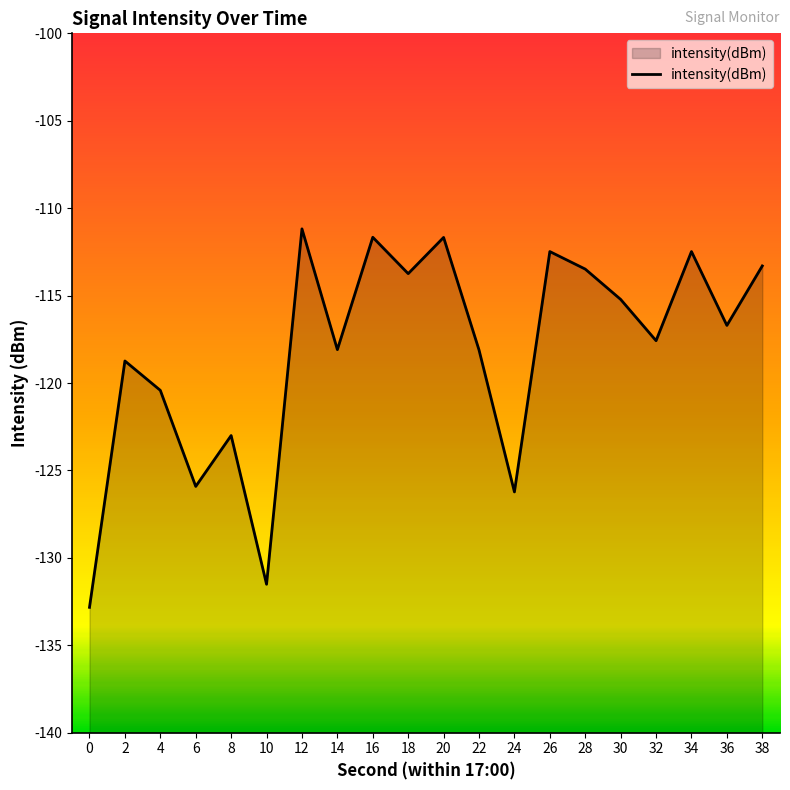

Rank the categories by value from lowest to highest.

0, 10, 24, 6, 8, 4, 2, 22, 14, 32, 36, 30, 18, 28, 38, 26, 34, 20, 16, 12